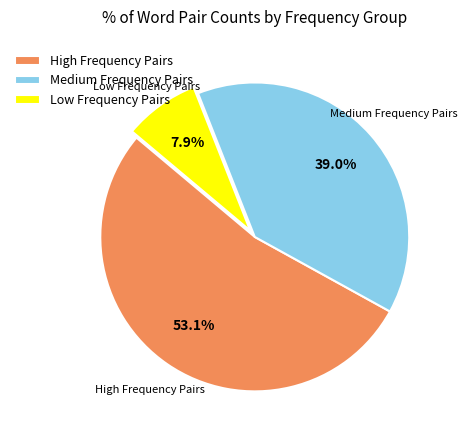

Combined, what portion of the pie is High Frequency Pairs and Low Frequency Pairs?

61.0%